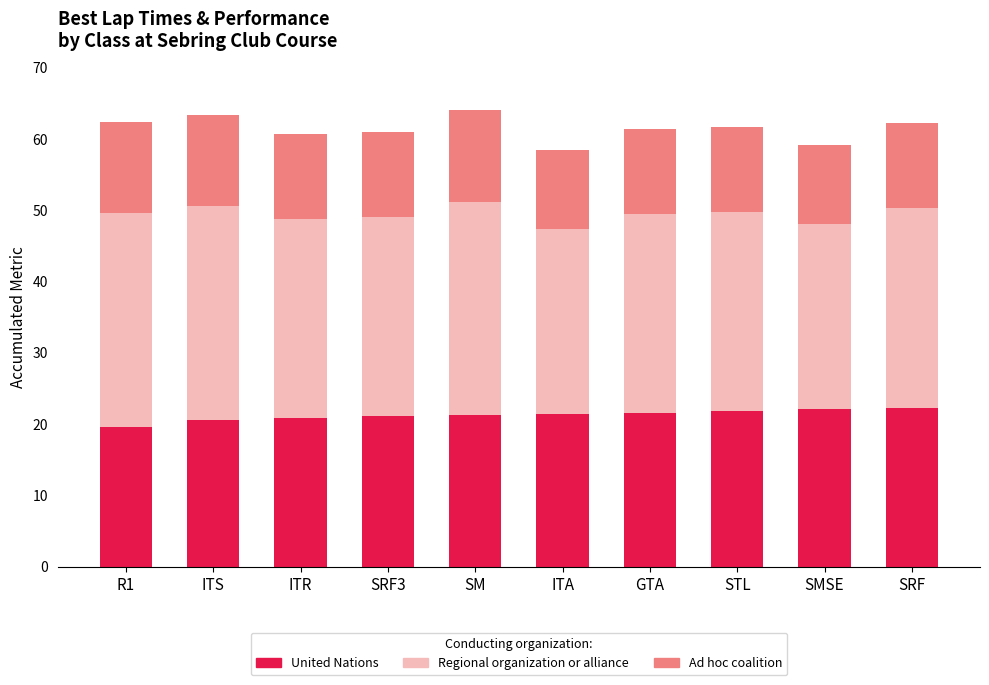

What is the total value across all series at R1?

62.4